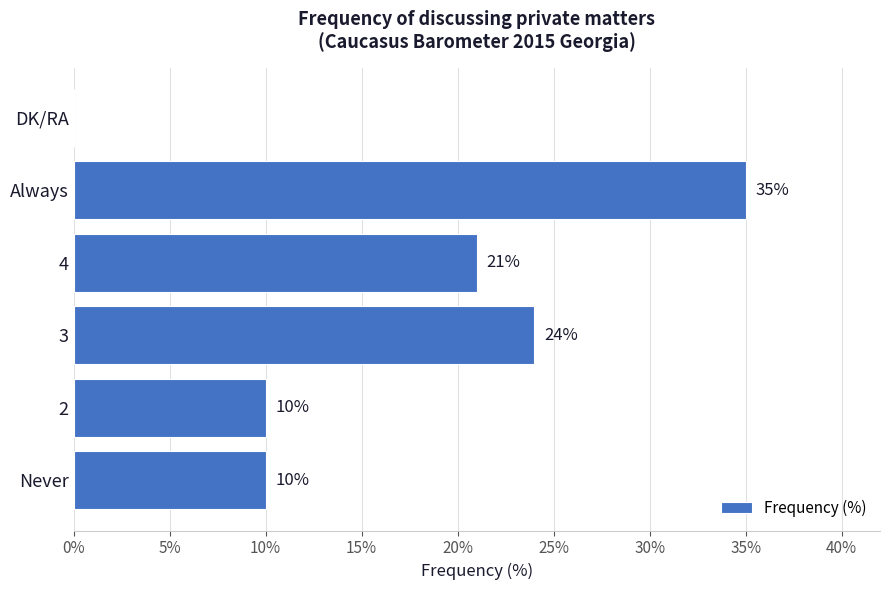

How many distinct data groups are displayed?

1